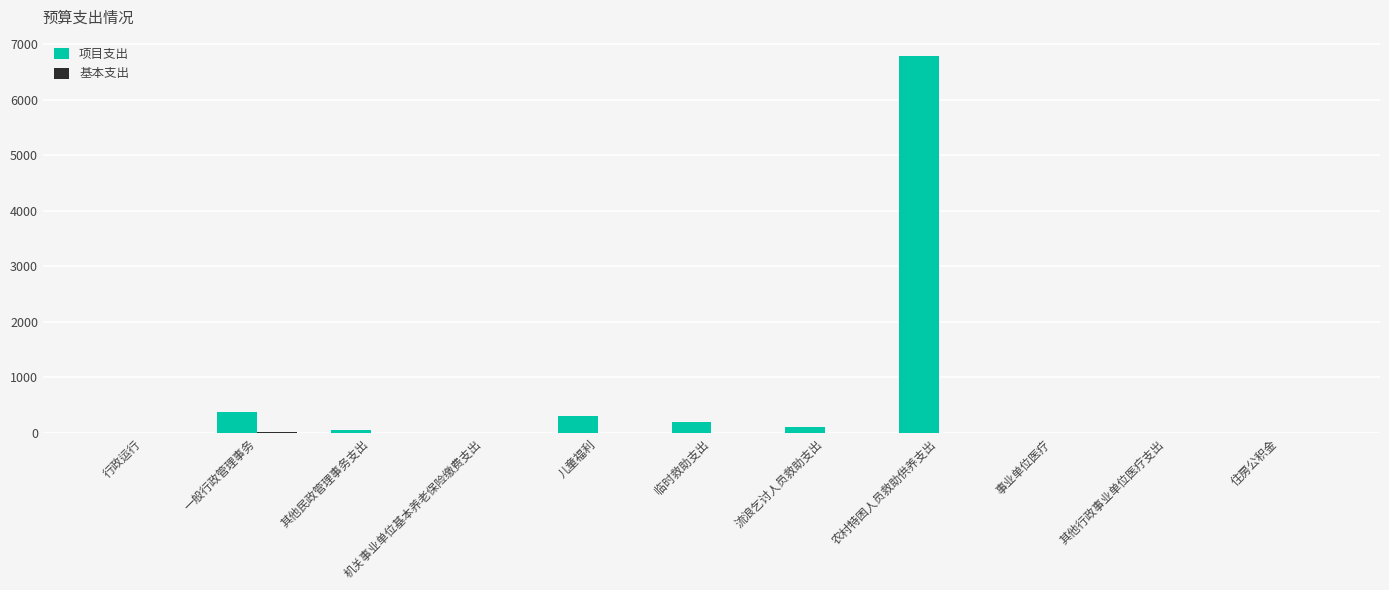

Between 机关事业单位基本养老保险缴费支出 and 儿童福利, which series saw the biggest shift?

项目支出